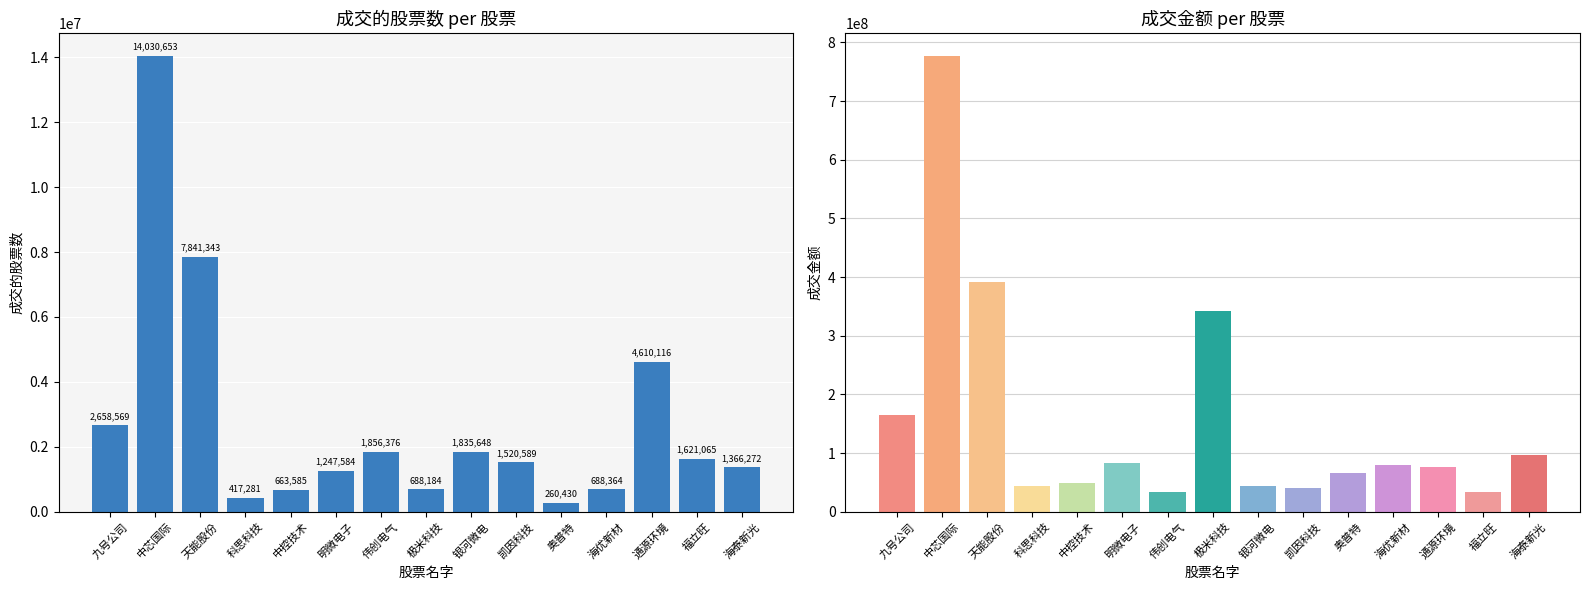

Rank the series at 九号公司 from highest to lowest value.

成交金额, 成交的股票数